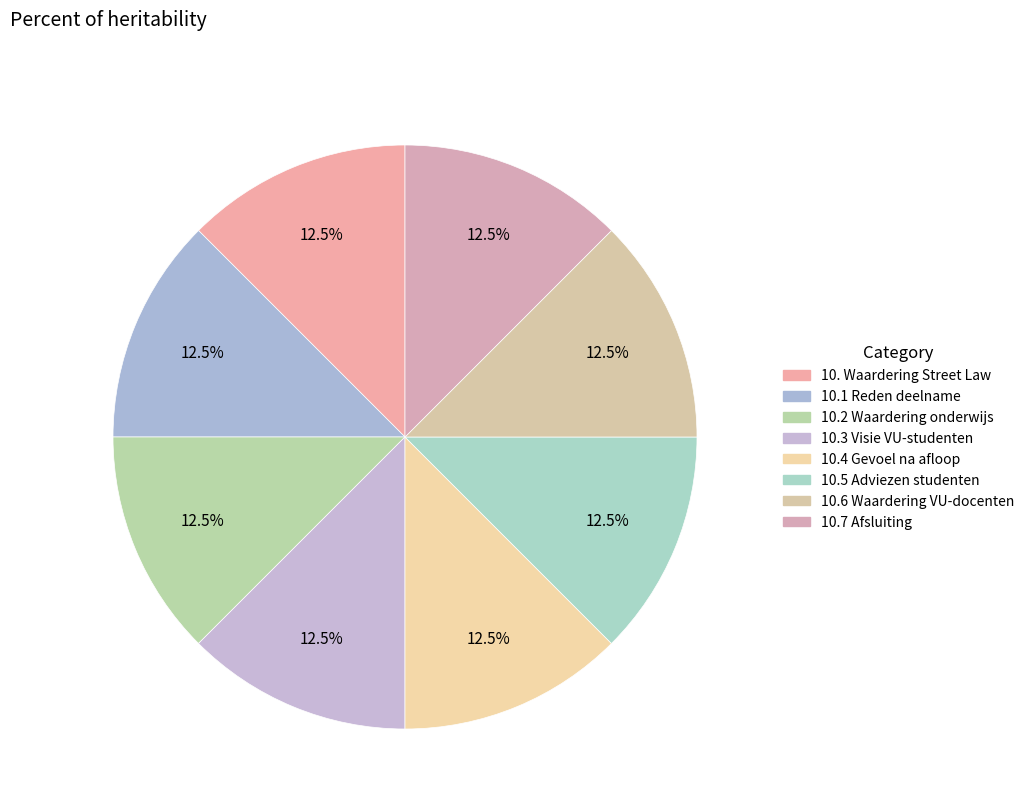

Do 10.3 Visie VU-studenten and 10.2 Waardering onderwijs together represent more than half of the pie?

No